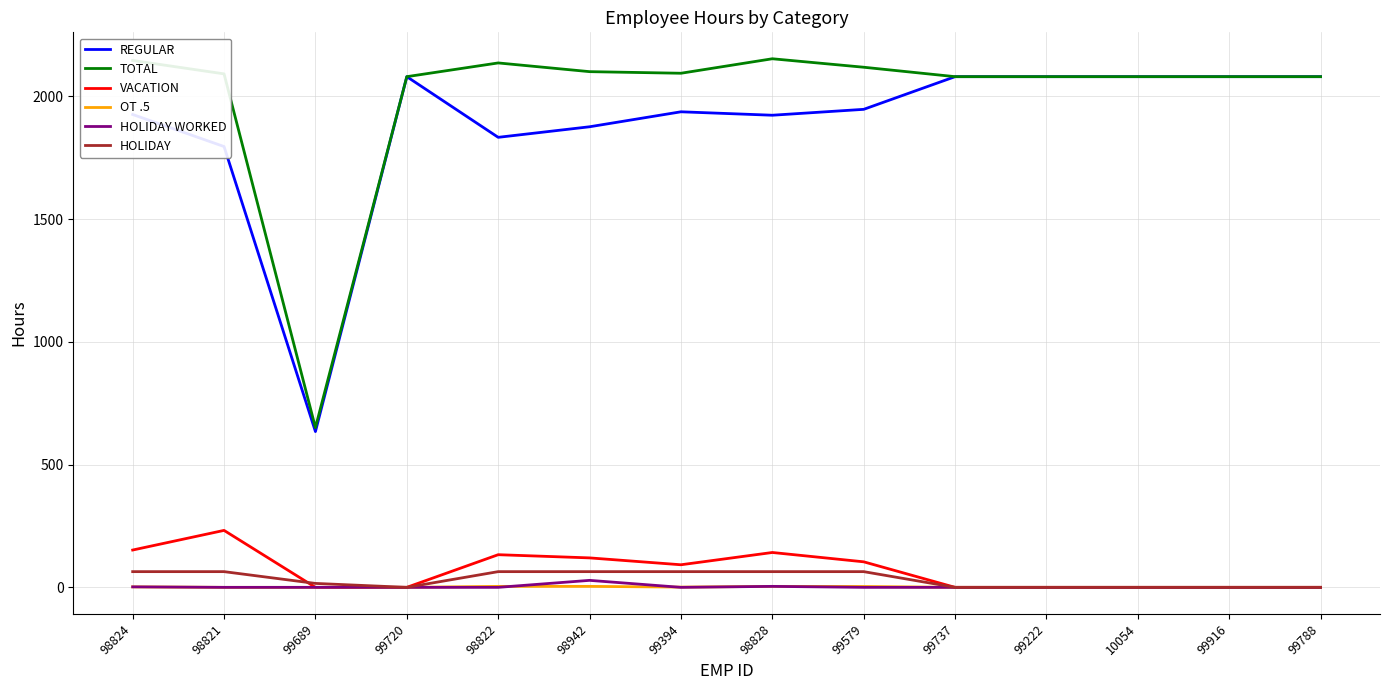

Is the value of REGULAR at 99394 greater than the value of VACATION at 98828?

Yes